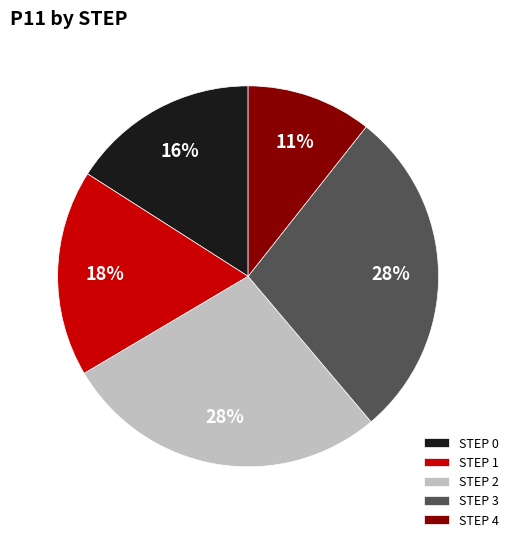

True or false: STEP 2 accounts for 39% of the total.

False